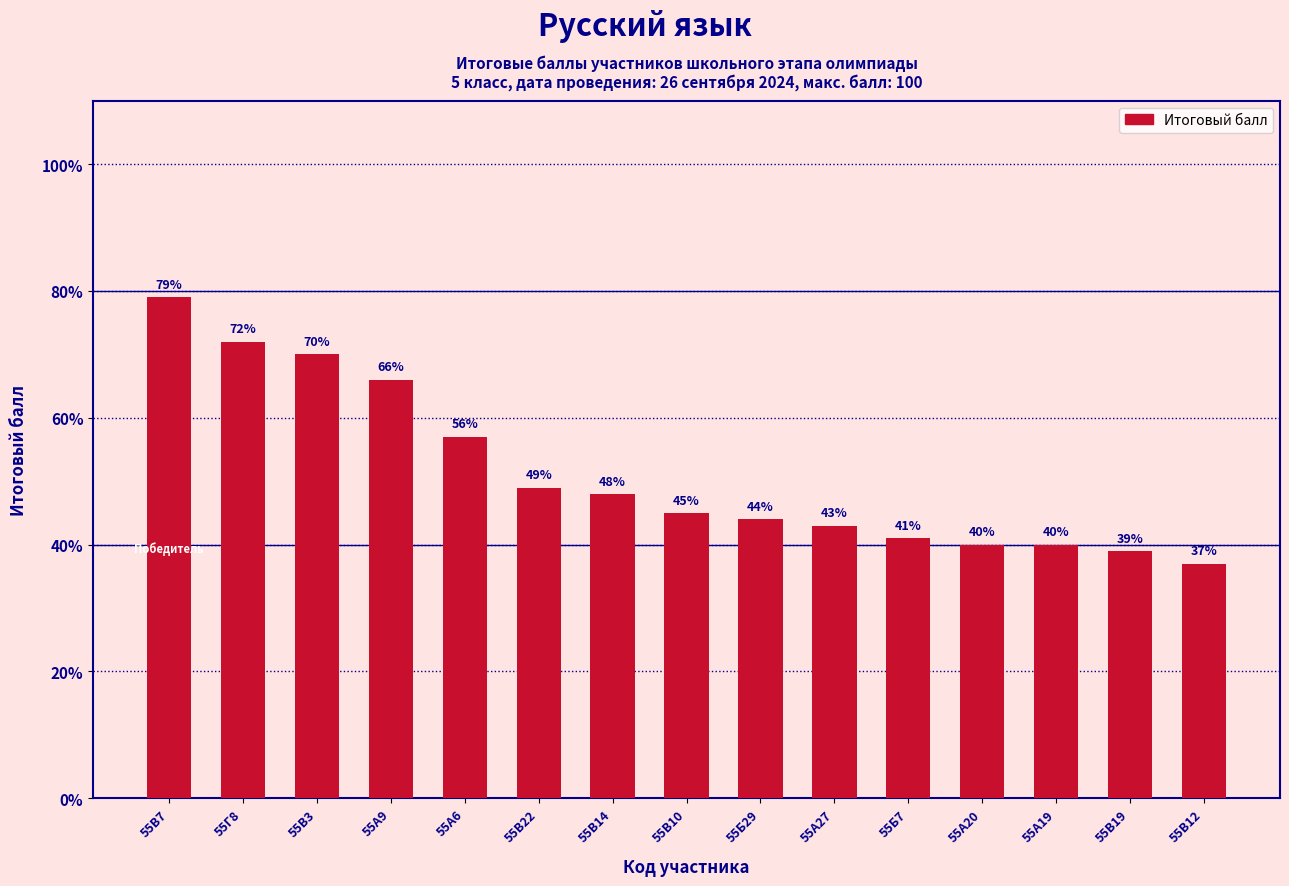

Reading left to right, what are all the values shown in this chart?

55В7=79	55Г8=72	55В3=70	55А9=66	55А6=57	55В22=49	55В14=48	55В10=45	55Б29=44	55А27=43	55Б7=41	55А20=40	55А19=40	55В19=39	55В12=37